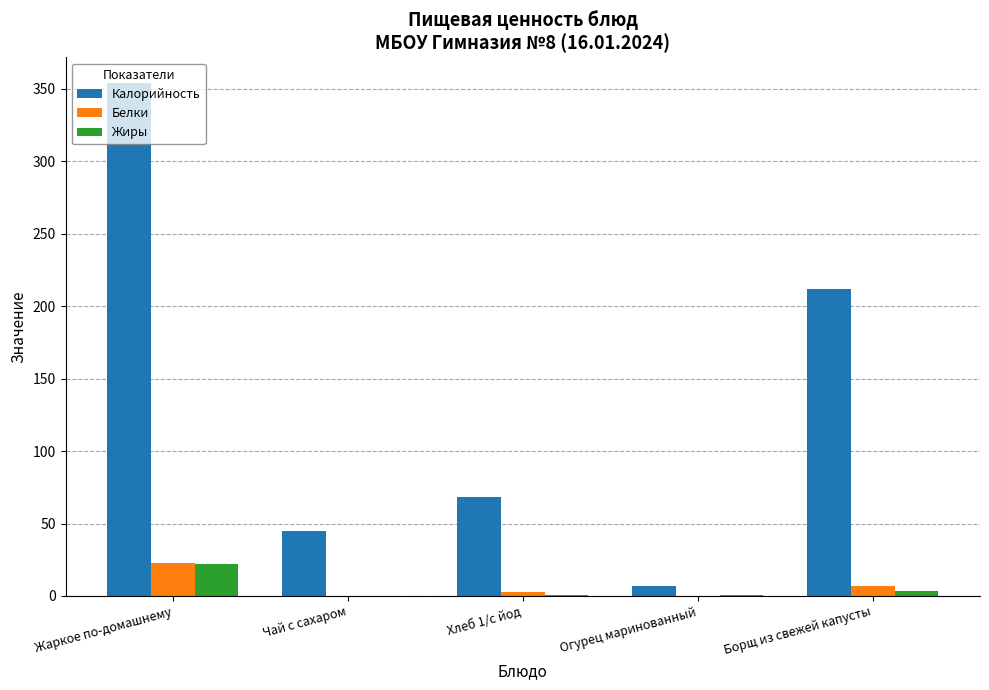

At which label is Жиры closest to 11?

Борщ из свежей капусты